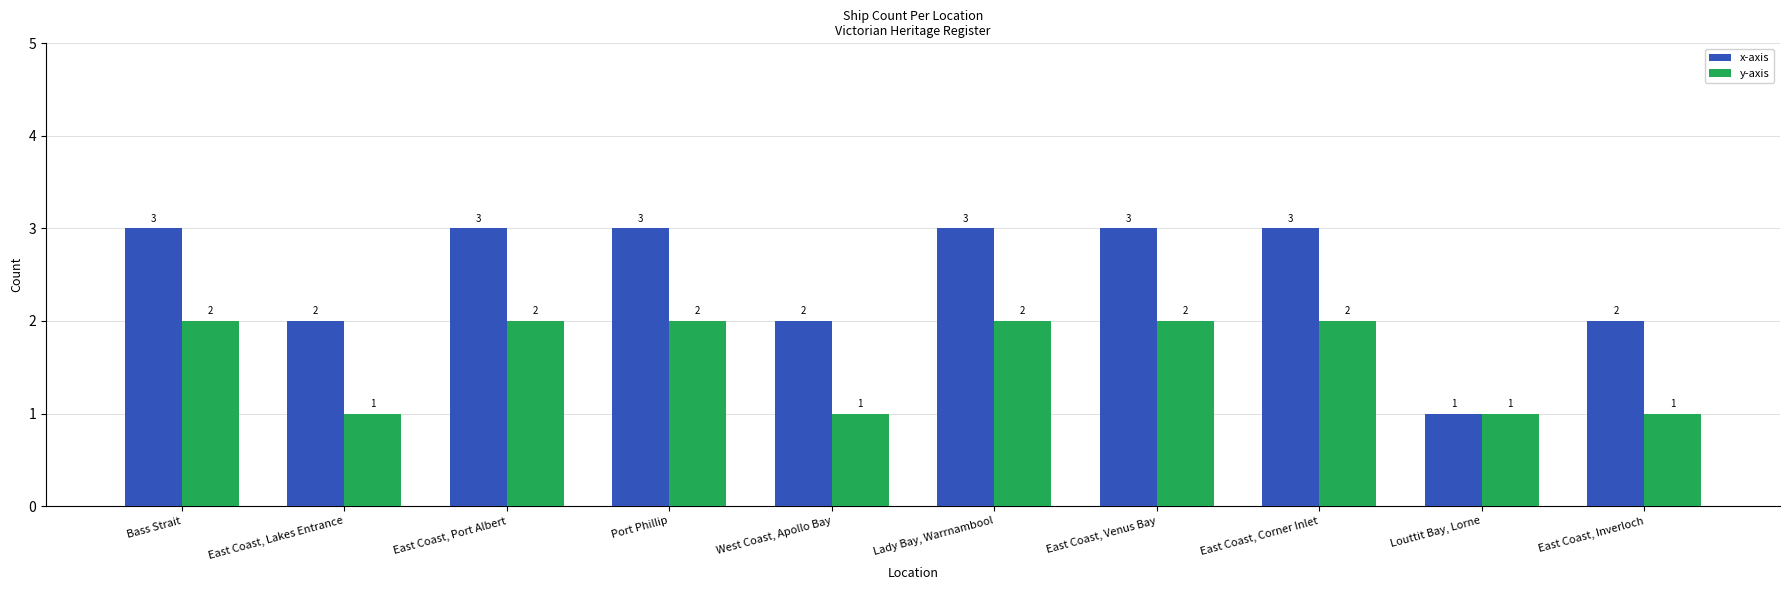

What is the label of the 10th bar from the right?

Bass Strait